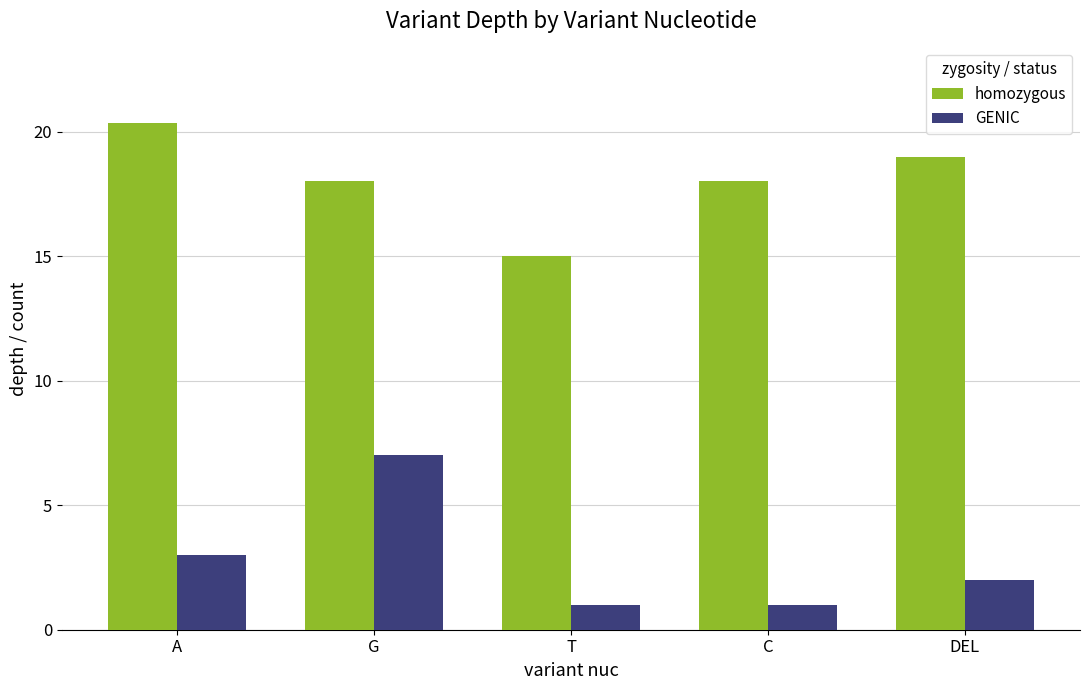

How many data points does each series have?

5